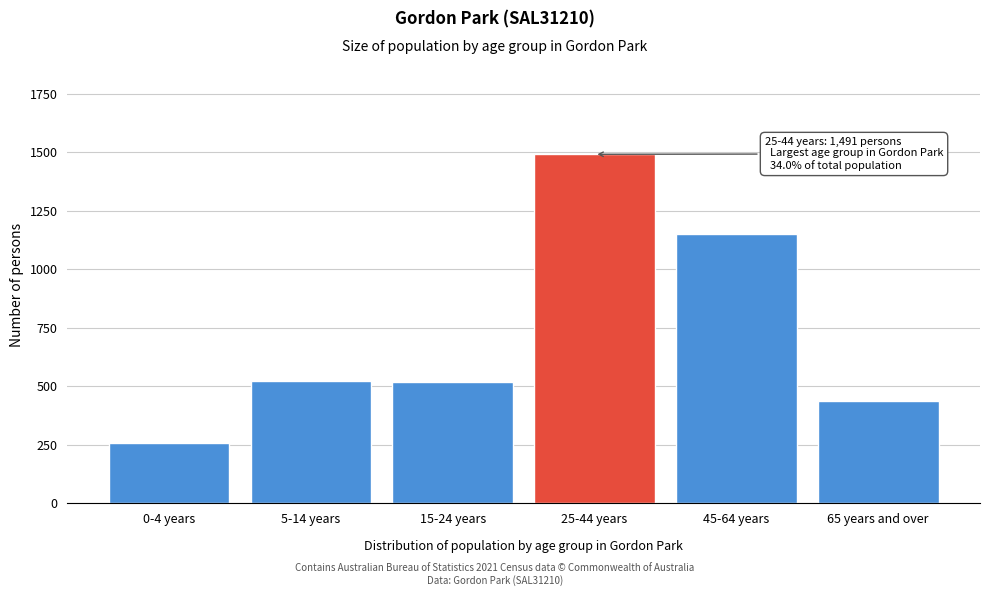

Which has a higher value, 45-64 years or 65 years and over?

45-64 years